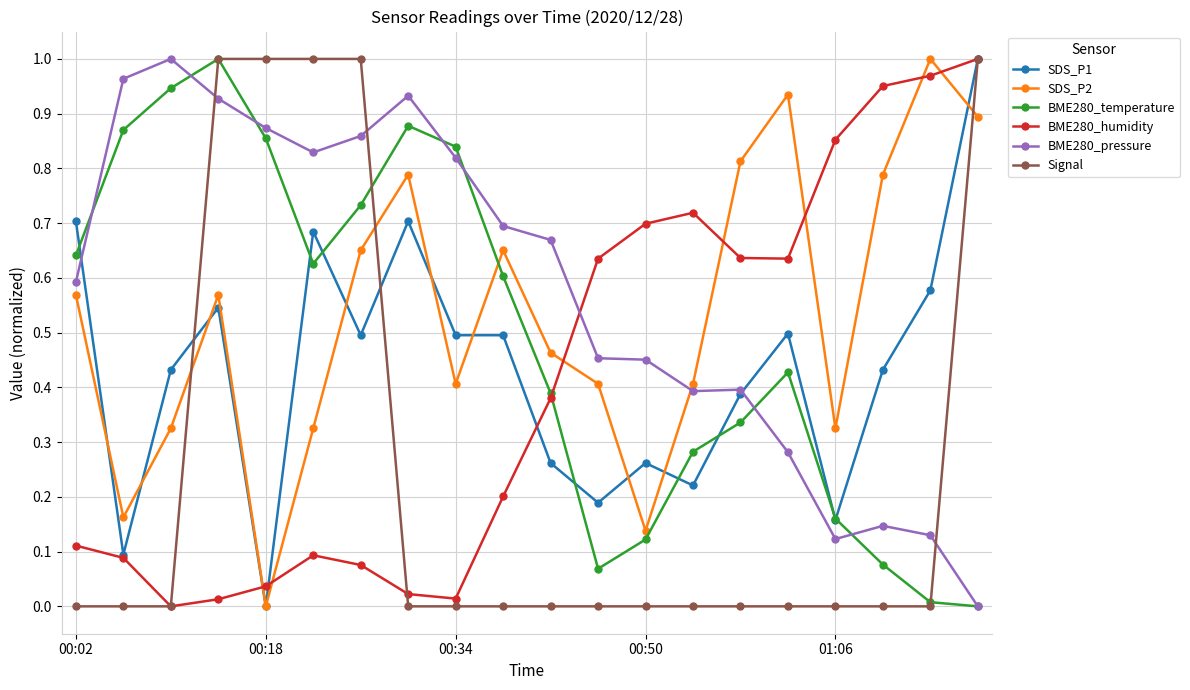

Which series ends up on top after the final intersection of Signal and SDS_P2?

Signal